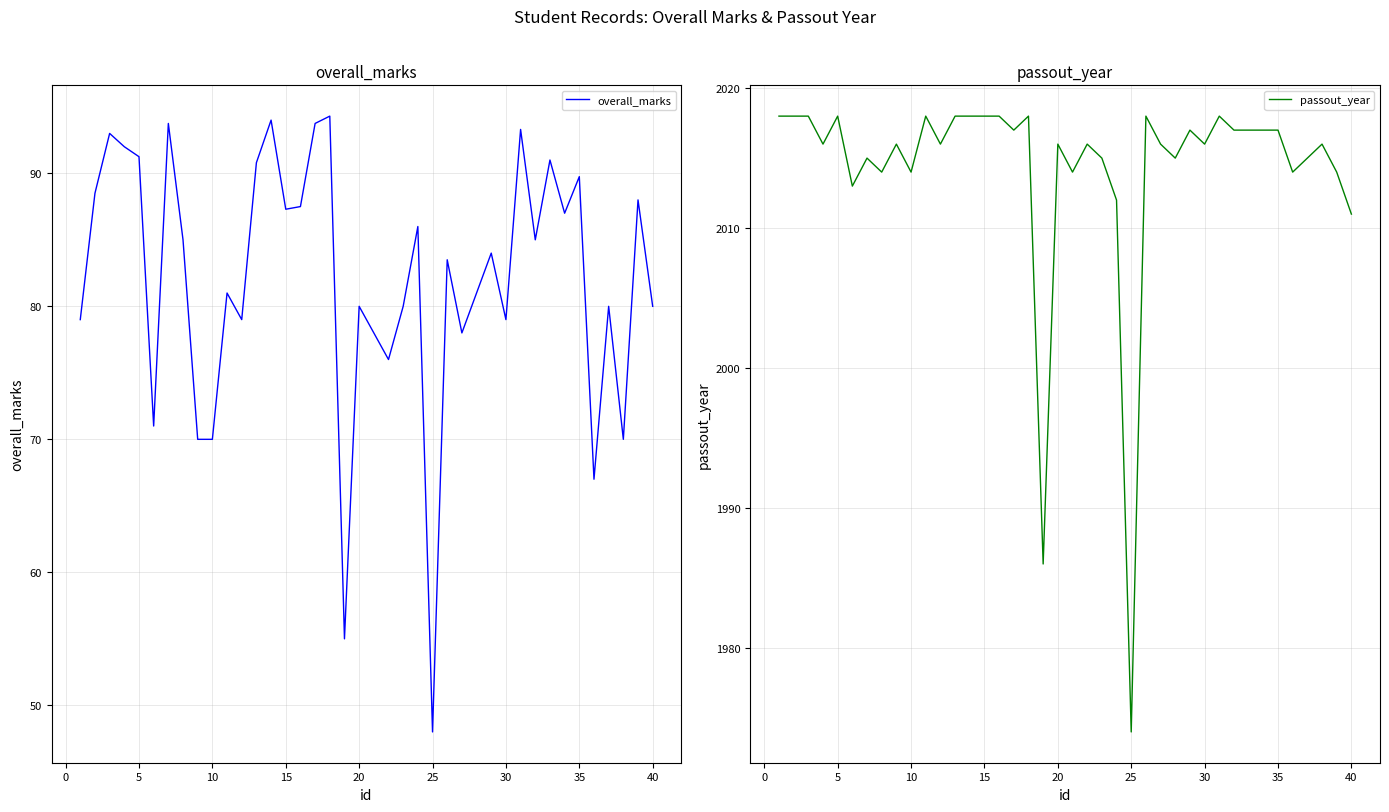

At which label does overall_marks reach its minimum?

25